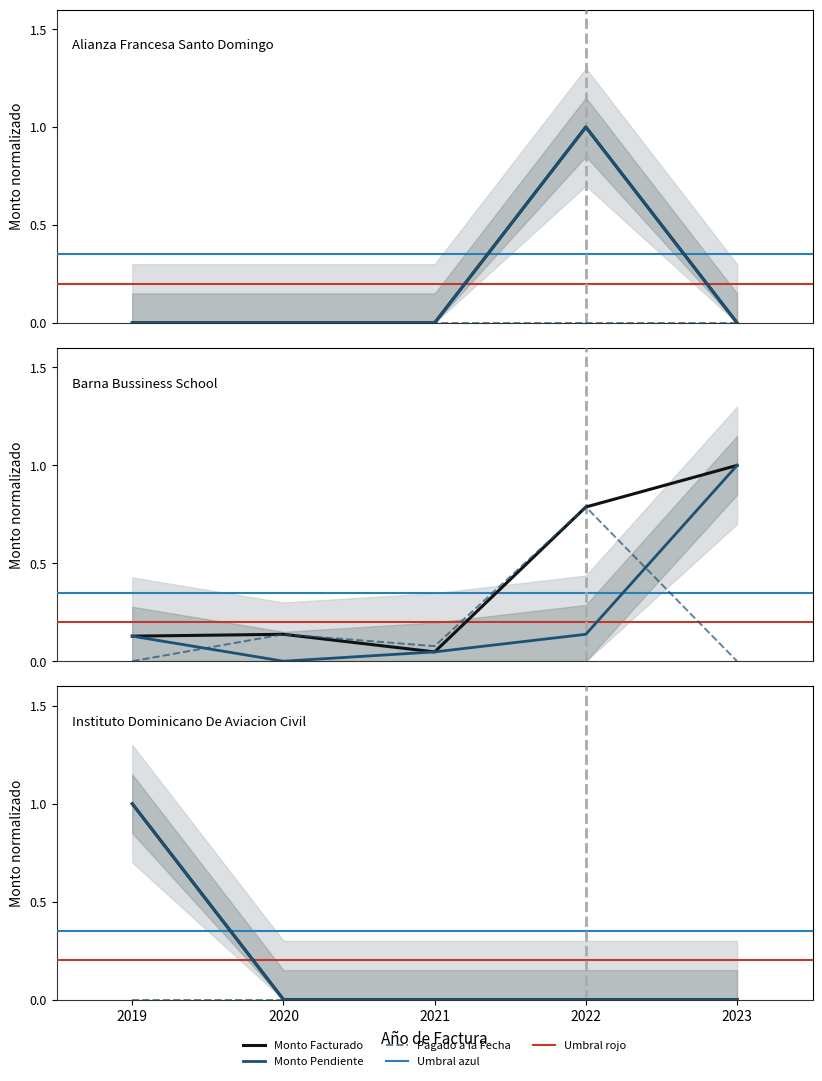

Count the Monto Pendiente values in the range 0 to 1.

5